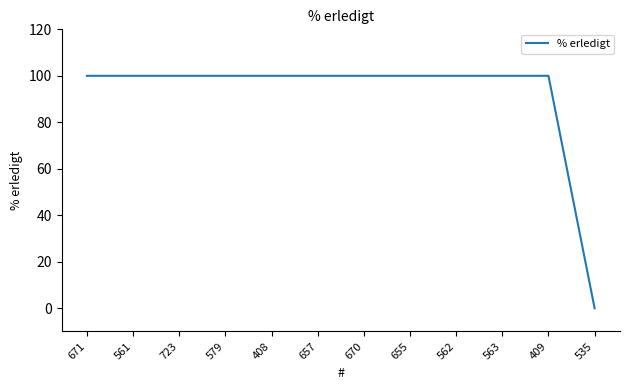

Reading left to right, what are all the values shown in this chart?

671=100	561=100	723=100	579=100	408=100	657=100	670=100	655=100	562=100	563=100	409=100	535=0